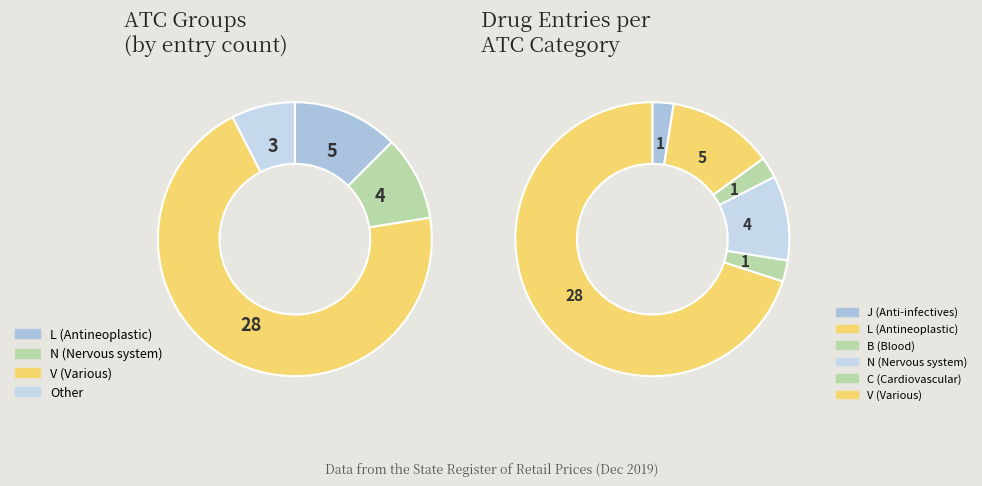

The L01BC01 slice represents 13% of the pie. True or false?

False